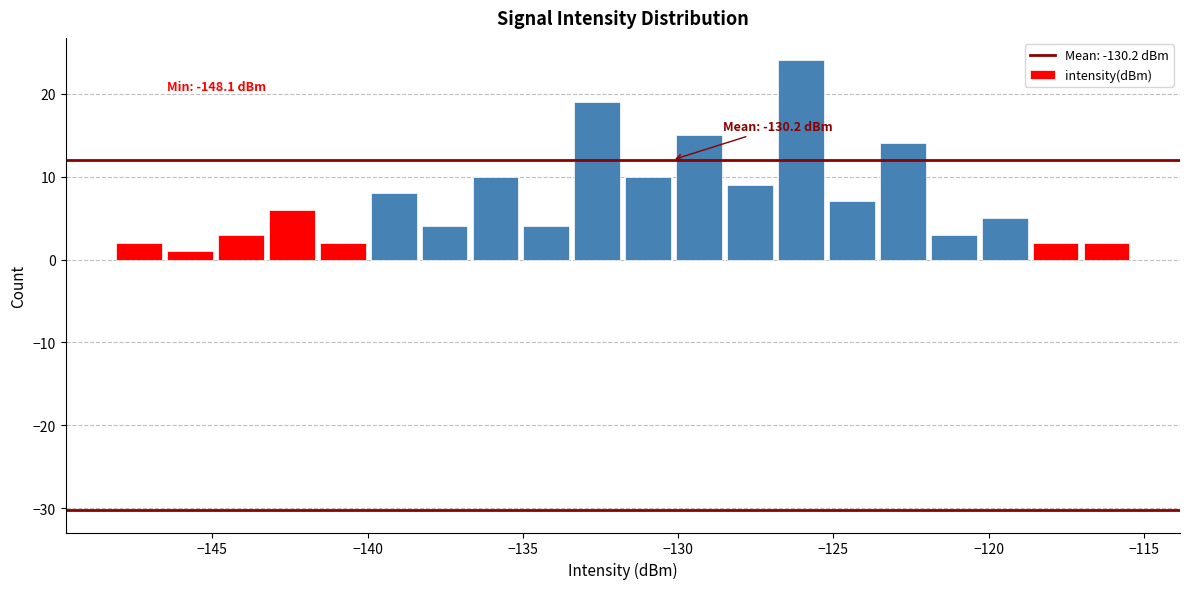

Around what value on the x-axis is the tallest bar? Give the approximate position of its centre, as read against the axis.

-126.0